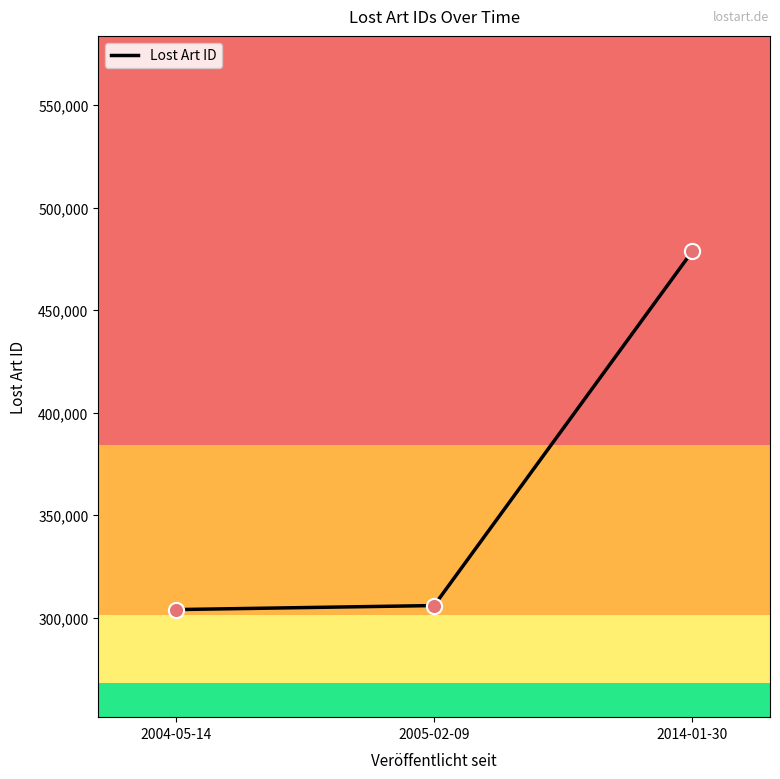

Between 2014-01-30 and 2005-02-09, which is larger?

2014-01-30